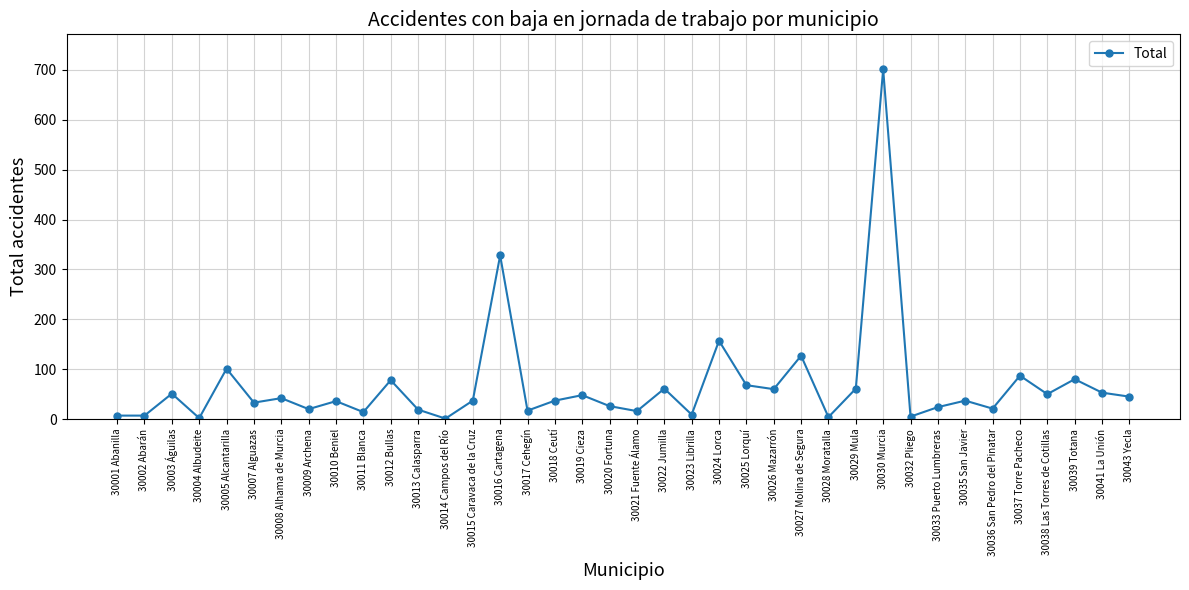

Which has a higher value, 30003 Águilas or 30025 Lorquí?

30025 Lorquí